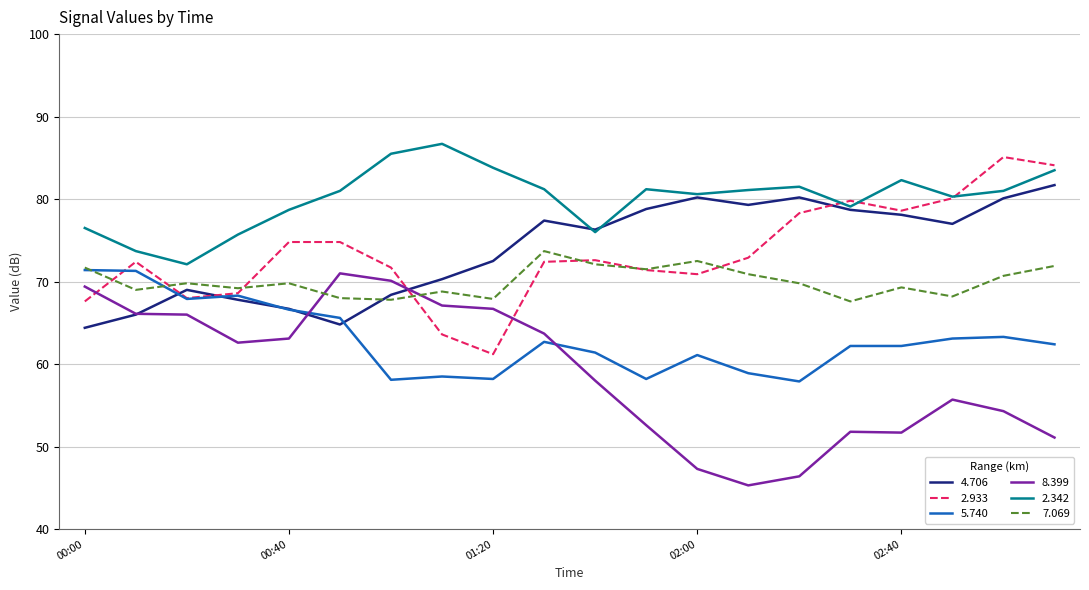

Which series has the largest total across all categories?

2.342